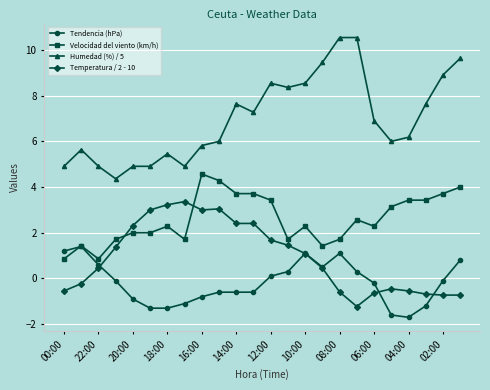

Rank the series by their maximum value, from highest to lowest.

Humedad (%) / 5, Velocidad del viento (km/h), Temperatura / 2 - 10, Tendencia (hPa)